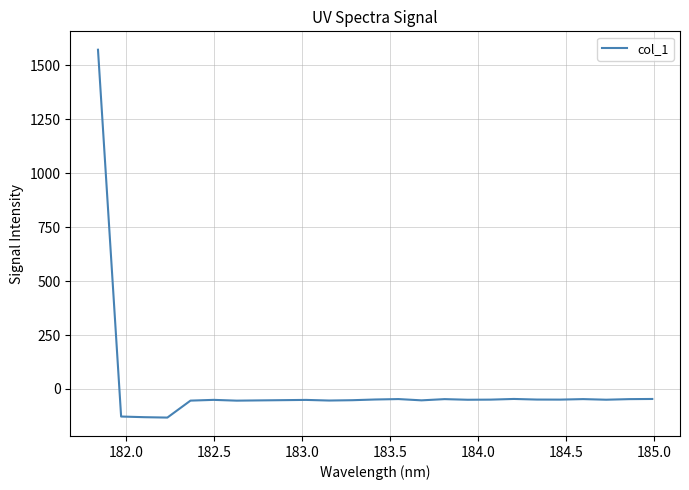

What is the greatest value displayed?

1572.1